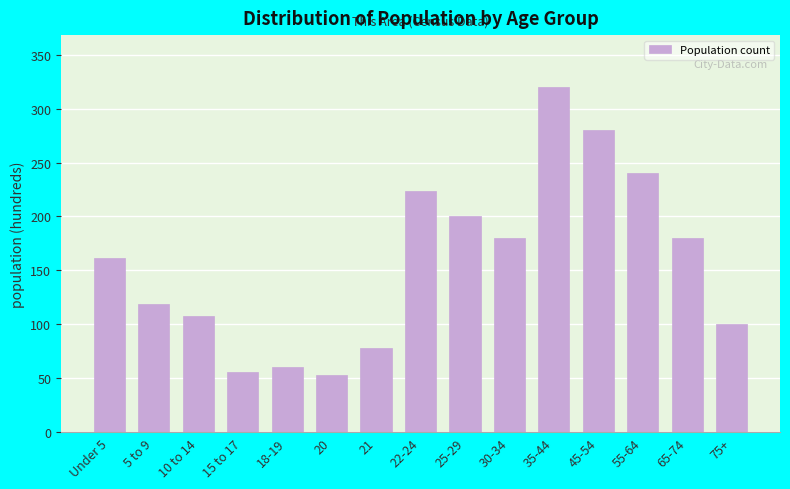

Reading left to right, extract all data points from this chart.

Under 5=162	5 to 9=119	10 to 14=108	15 to 17=56	18-19=61	20=53	21=78	22-24=224	25-29=200	30-34=180	35-44=320	45-54=280	55-64=240	65-74=180	75+=100